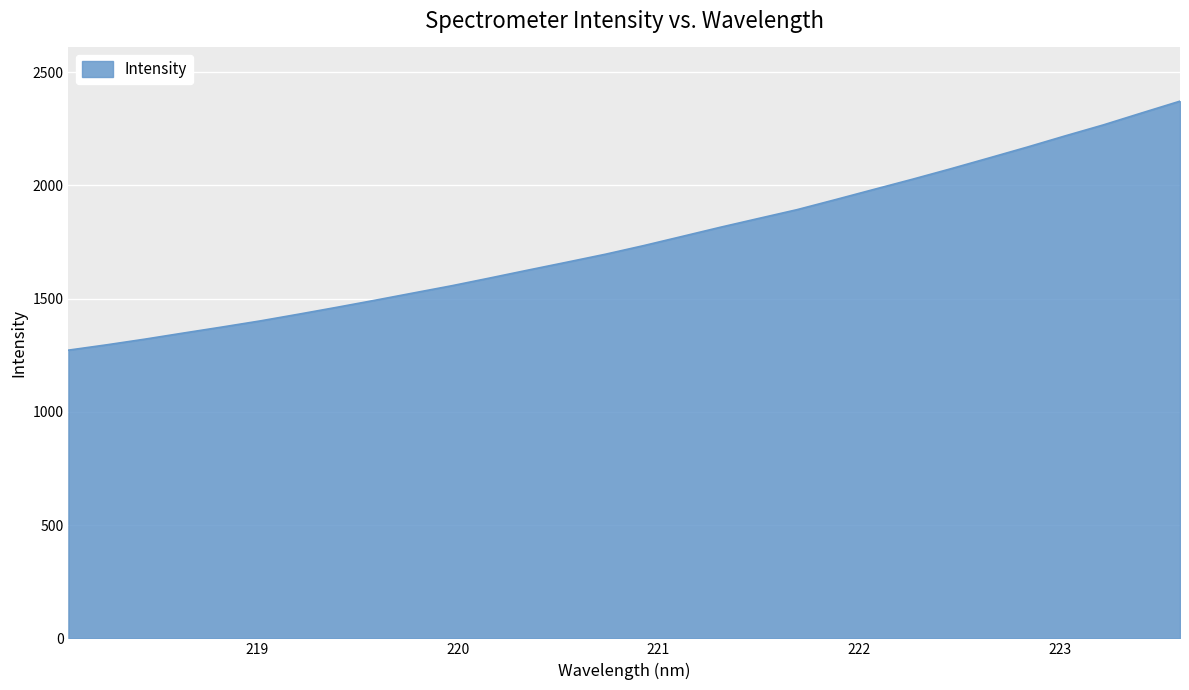

What is the maximum value shown in the chart?

2371.5